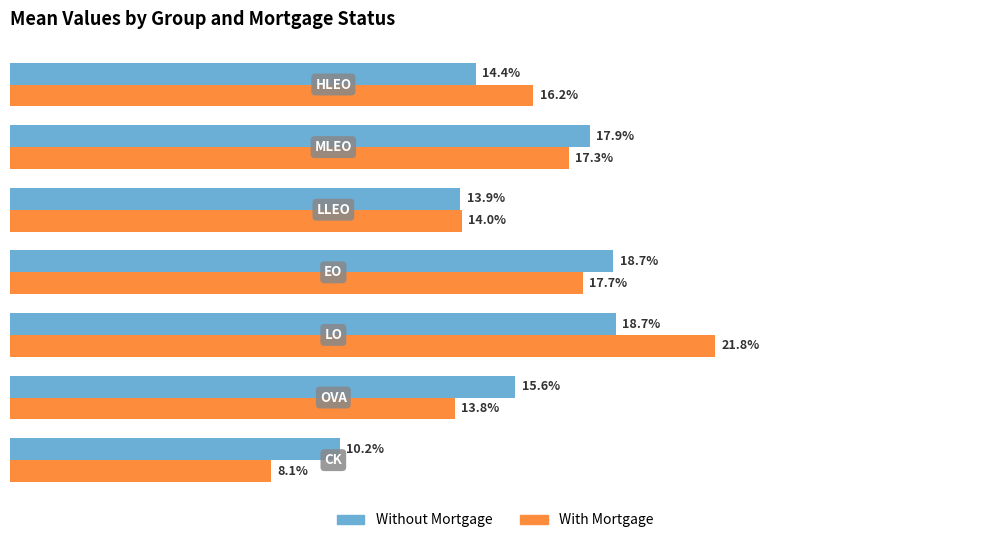

What are all the series names shown in the legend?

Without Mortgage, With Mortgage